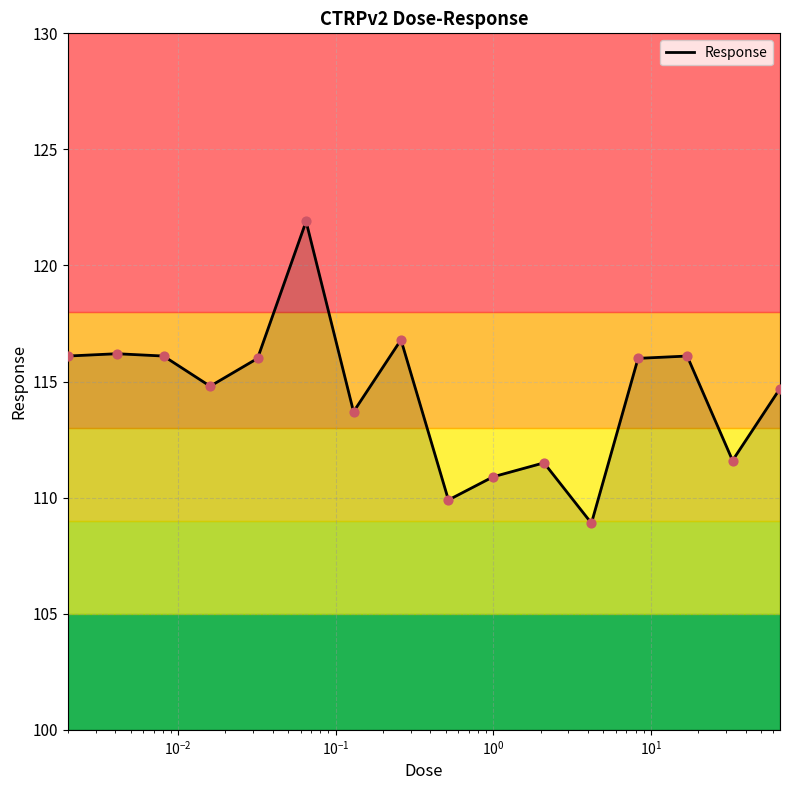

What is the maximum value shown in the chart?

121.9